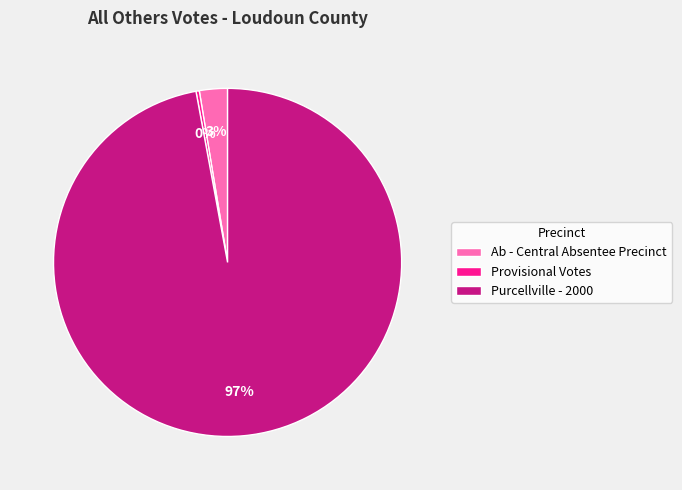

How many segments does this pie chart have?

3